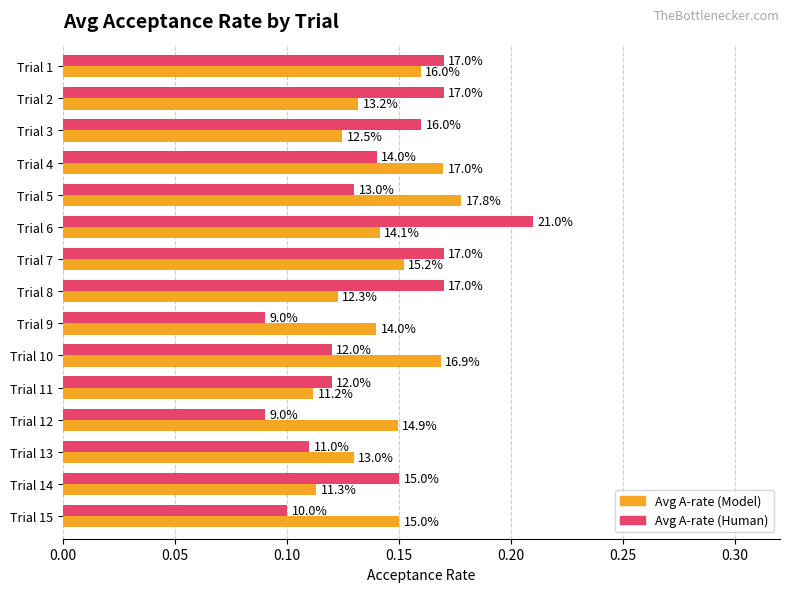

What are all the series names shown in the legend?

Avg A-rate (Model), Avg A-rate (Human)